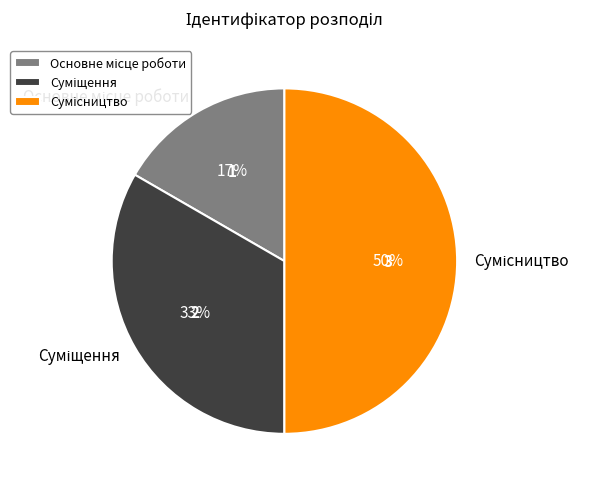

To the nearest percent, what is the average slice percentage?

33%